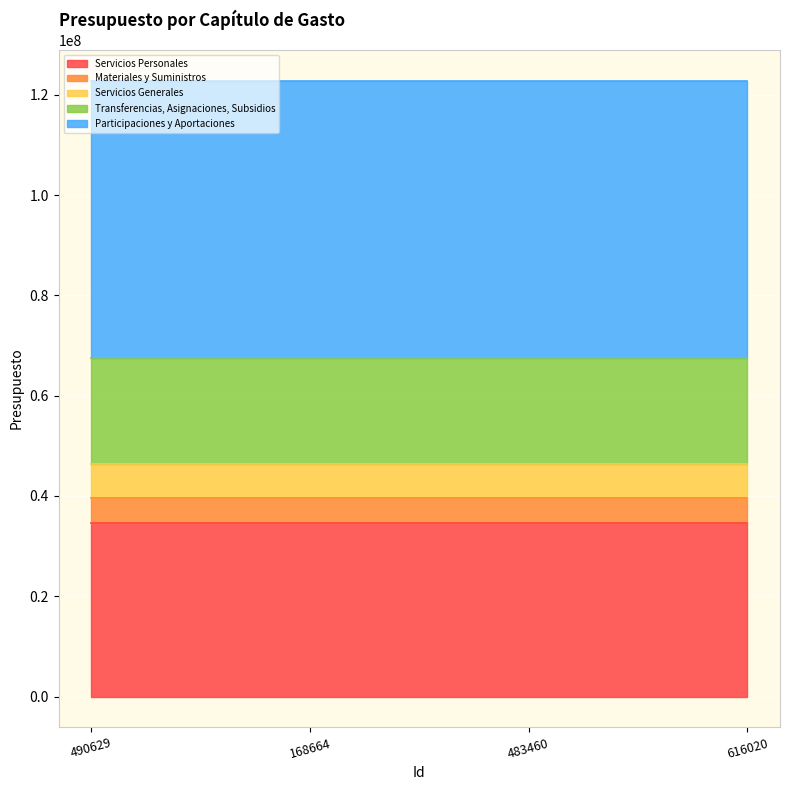

True or false: Materiales y Suministros and Servicios Personales cross at least once.

False